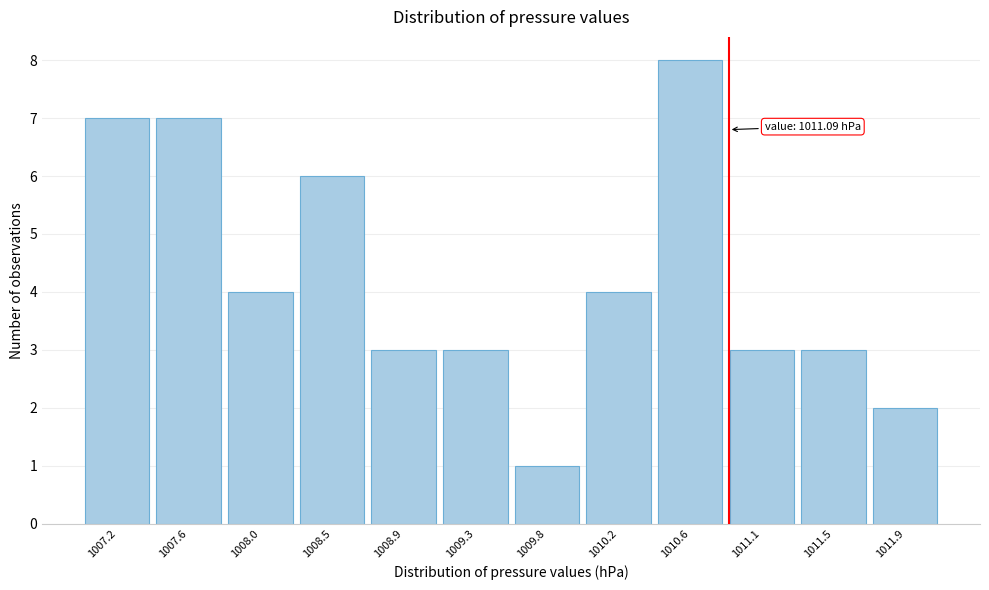

Reading right to left, extract all data points from this chart.

1011.9=2	1011.5=3	1011.1=3	1010.6=8	1010.2=4	1009.8=1	1009.3=3	1008.9=3	1008.5=6	1008.0=4	1007.6=7	1007.2=7